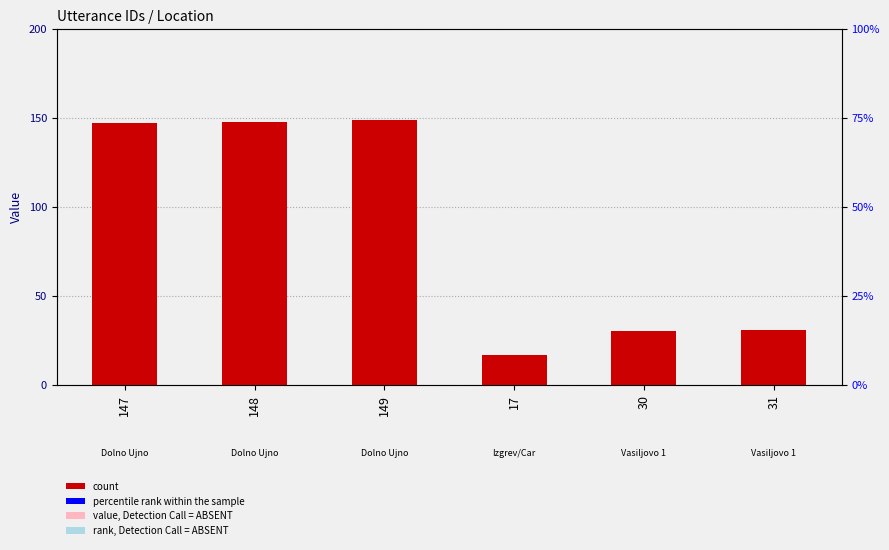

What is the difference between the maximum and minimum values?

132